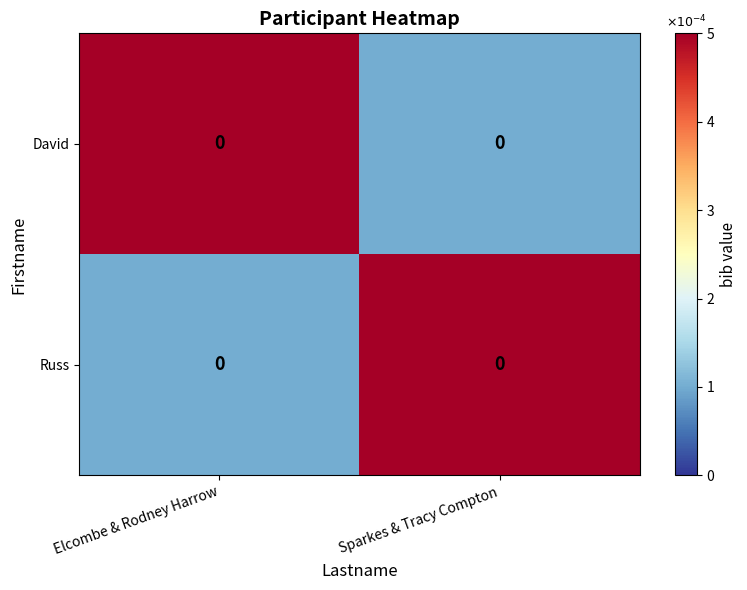

Reading left to right, extract all data points from this chart.

David: Elcombe & Rodney Harrow=0.0	Sparkes & Tracy Compton=0.0
Russ: Elcombe & Rodney Harrow=0.0	Sparkes & Tracy Compton=0.0